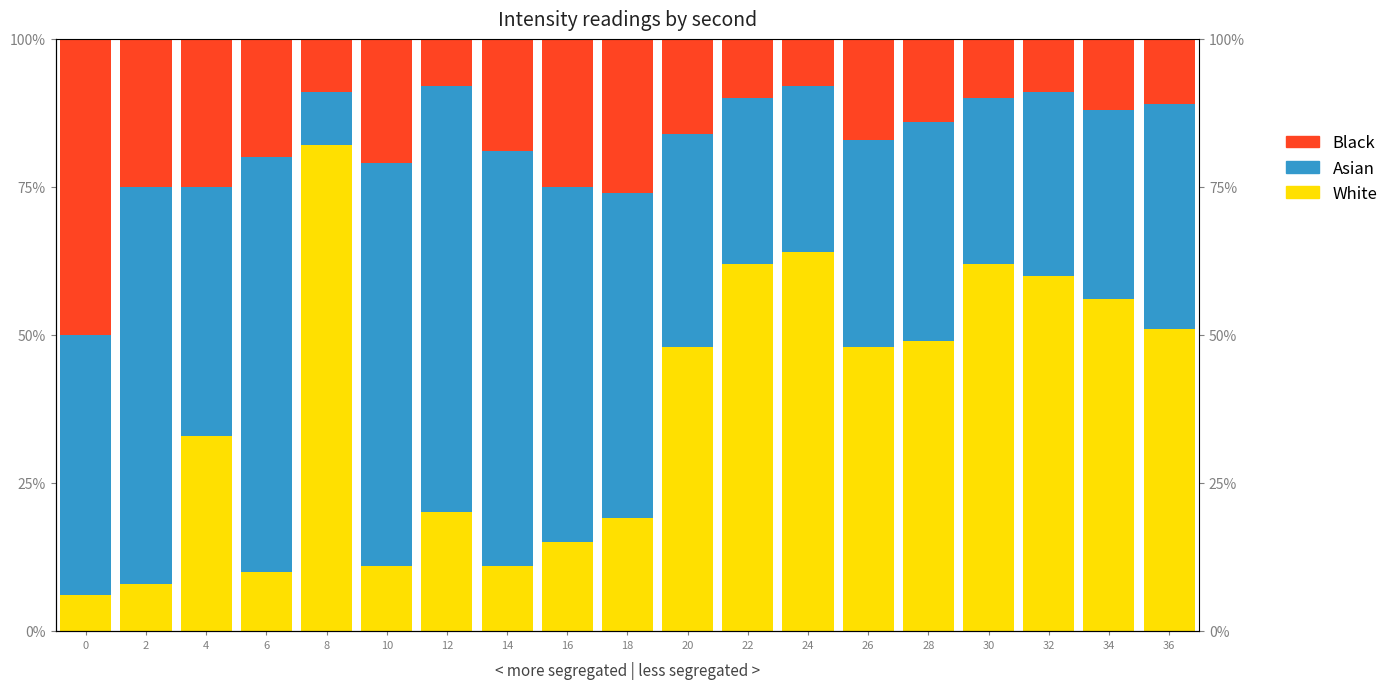

What is the difference between the Black values at 36 and 28?

3.0